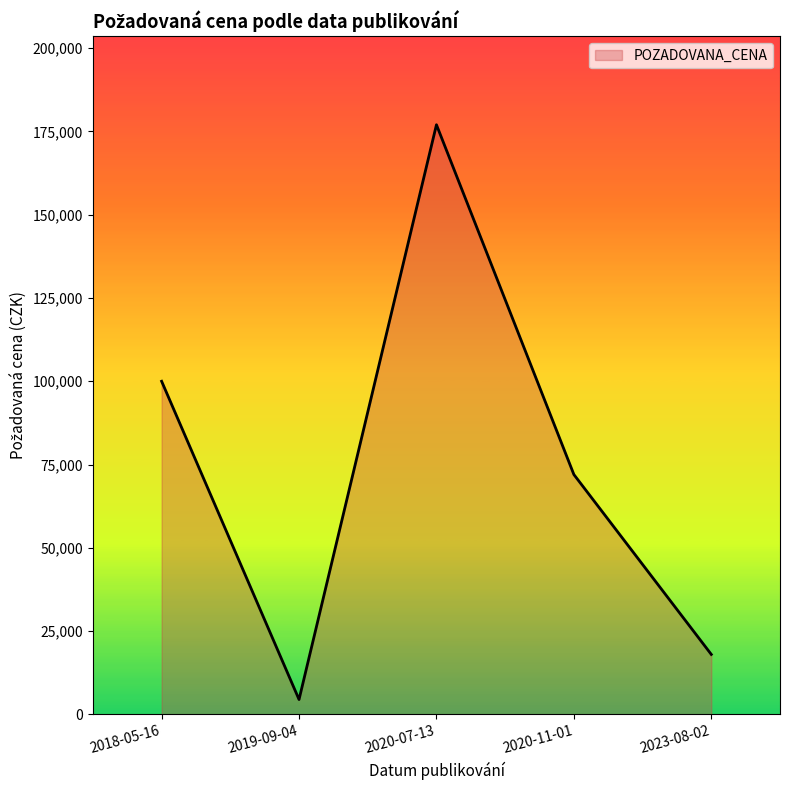

Reading right to left, transcribe all the data shown in this chart.

18000	72000	177000	4460	100000